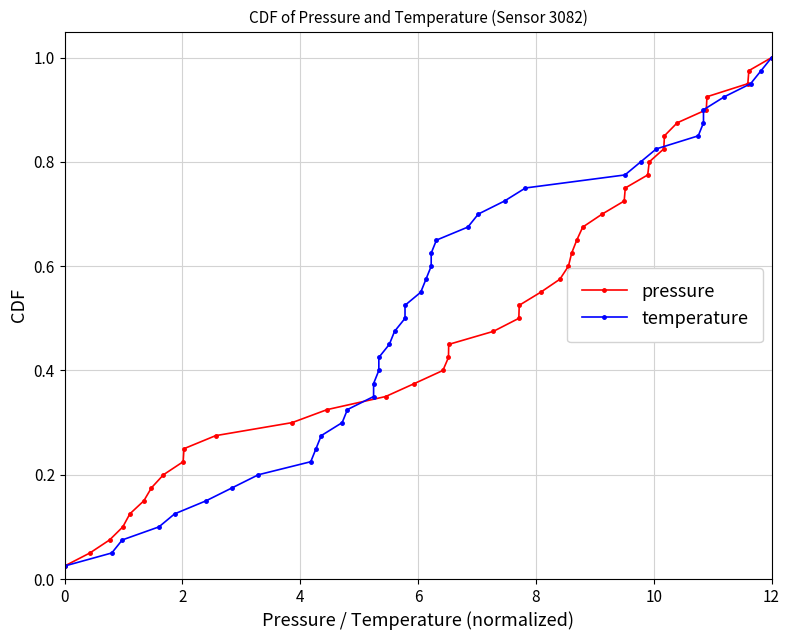

How many distinct data groups are displayed?

2